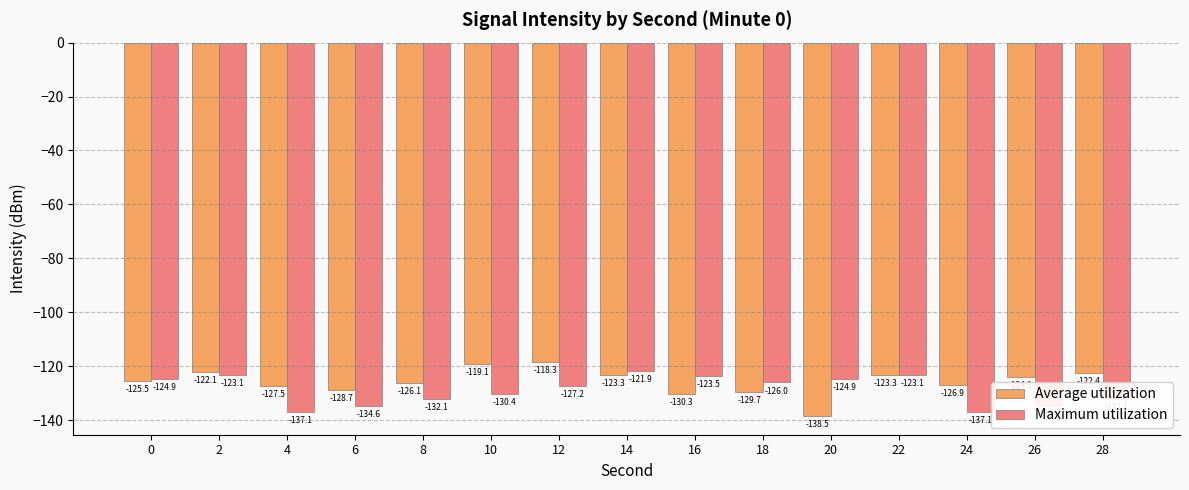

At which category is the sum across all series the highest?

14